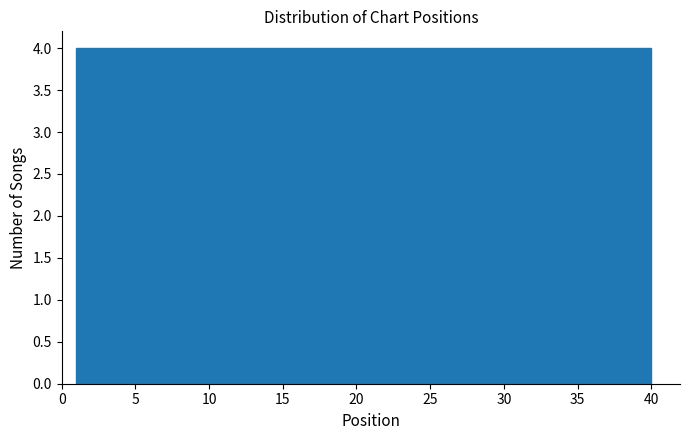

What is the height of the bar covering 8.8 to 12.7 on the x-axis? Neither the bar edges nor the heights are printed on the chart, so give them approximately, as read against the axes.

4